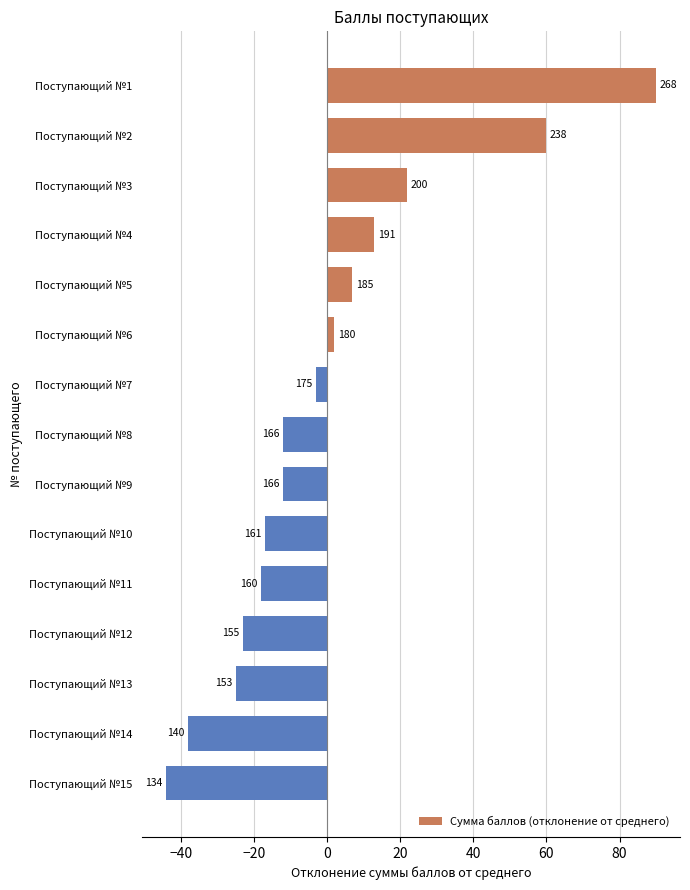

What is the difference between the second highest and minimum values?

104.0